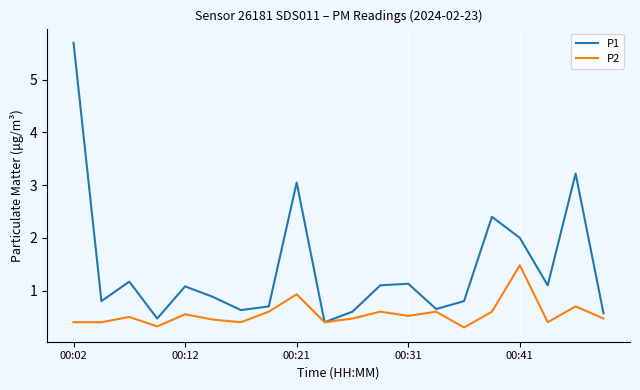

What is the greatest value displayed?

5.7